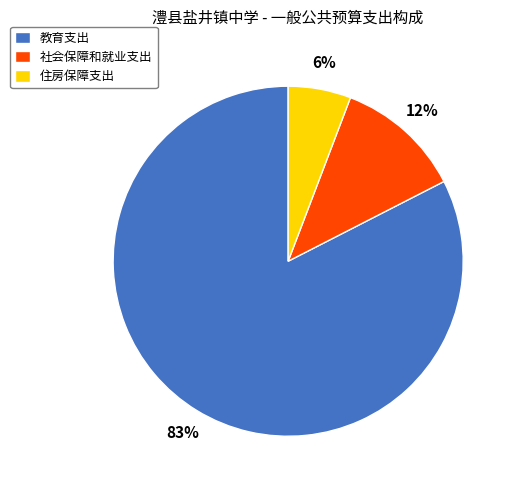

To the nearest percent, what is the average slice percentage?

33%